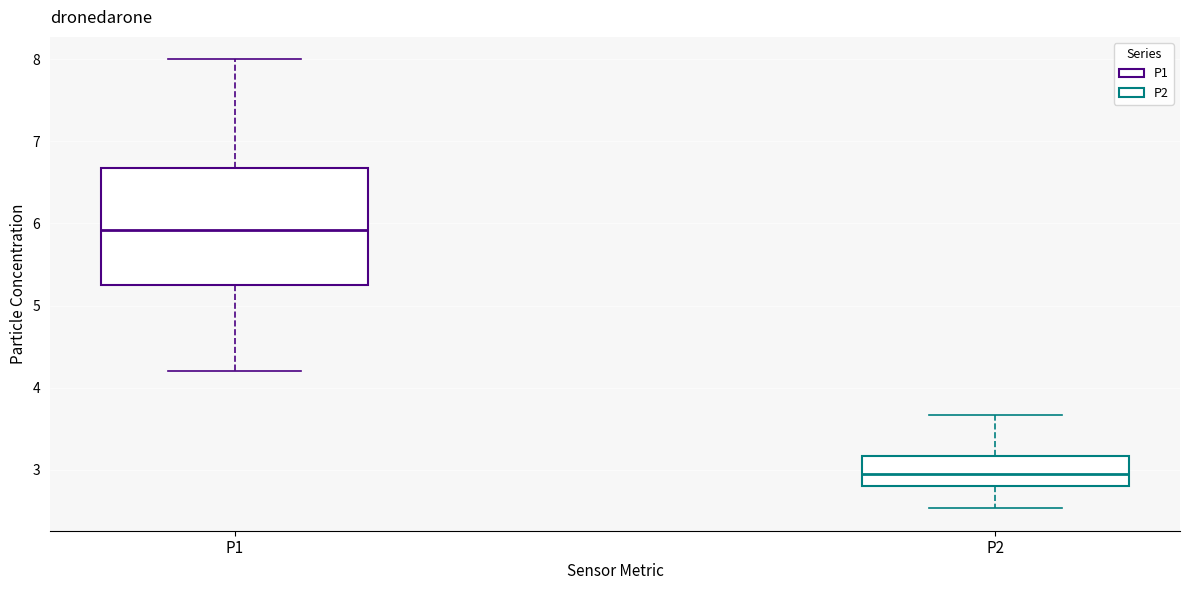

Which box's median line is the lowest?

P2